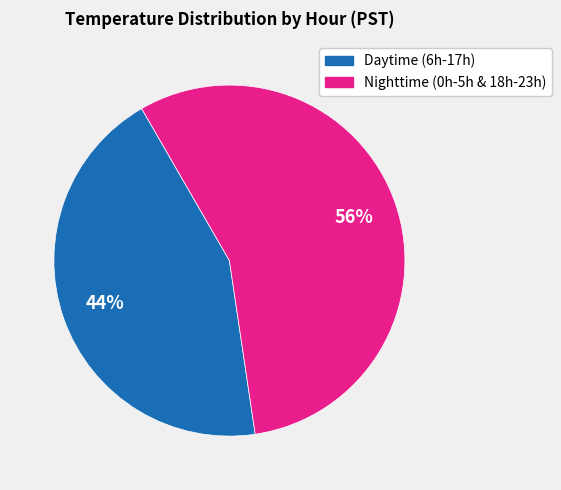

To the nearest percent, what is the difference between the largest and smallest slice percentages?

12%